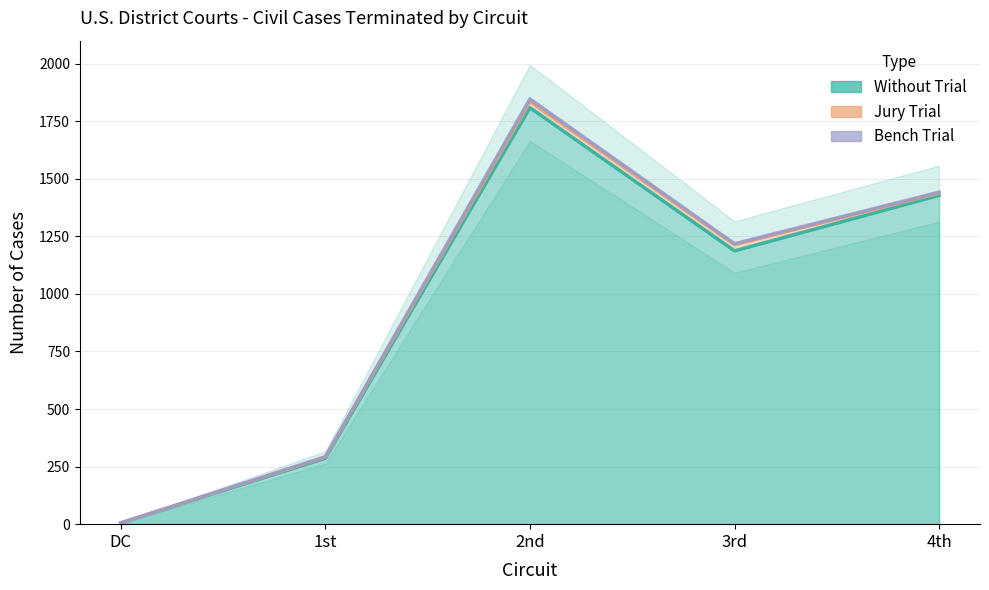

What is the greatest value displayed?

1847